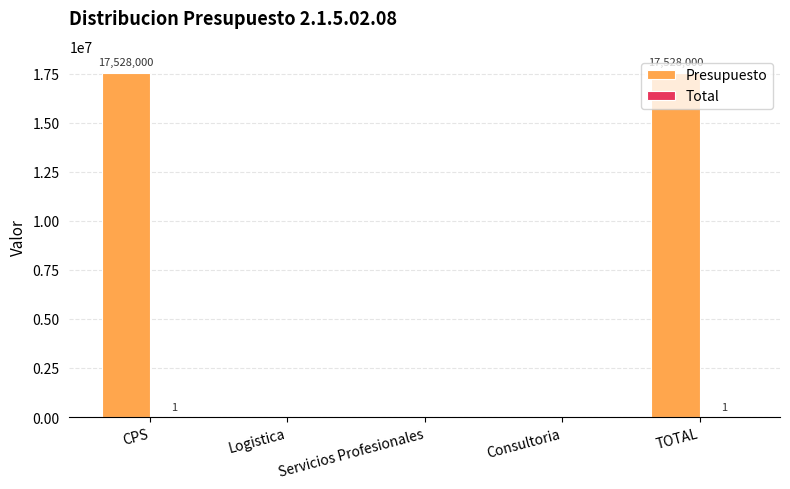

Is it true that Presupuesto equals 0 at Consultoria?

True